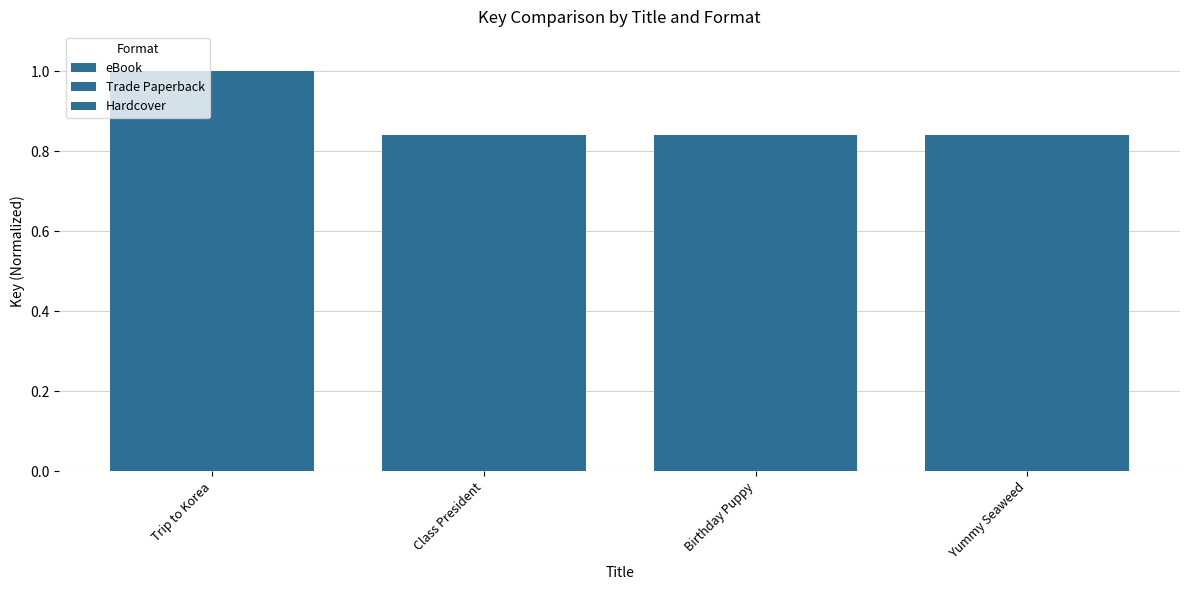

How many bars are there in each group?

3